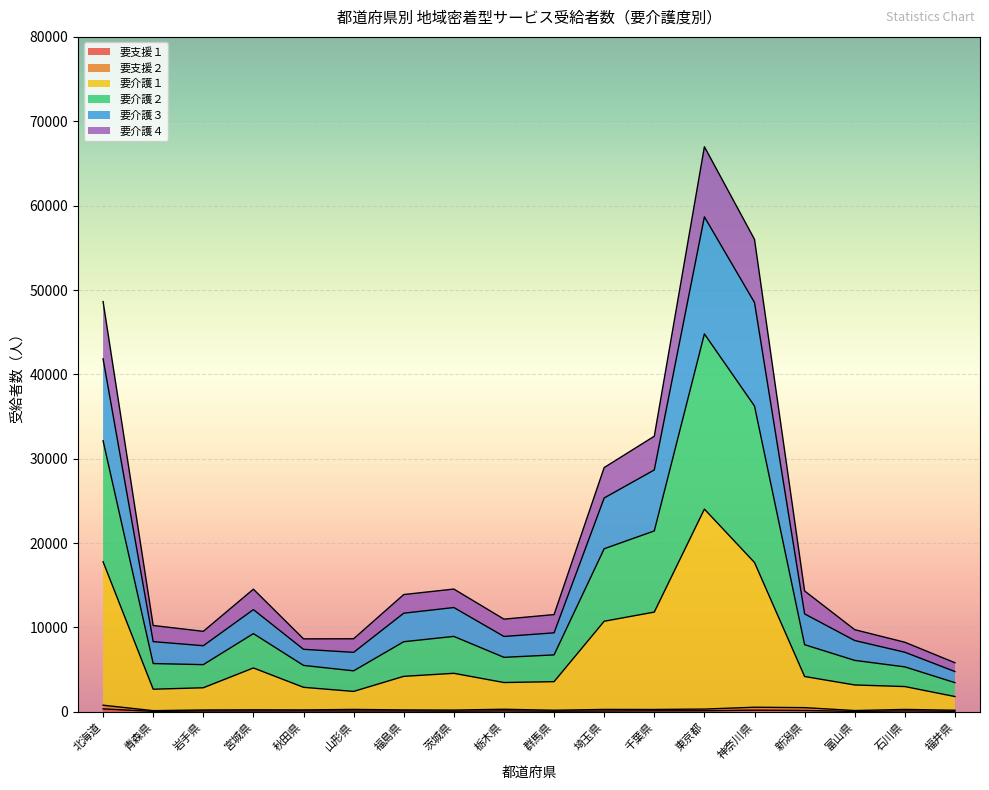

Where is the first local maximum for 要介護２?

宮城県